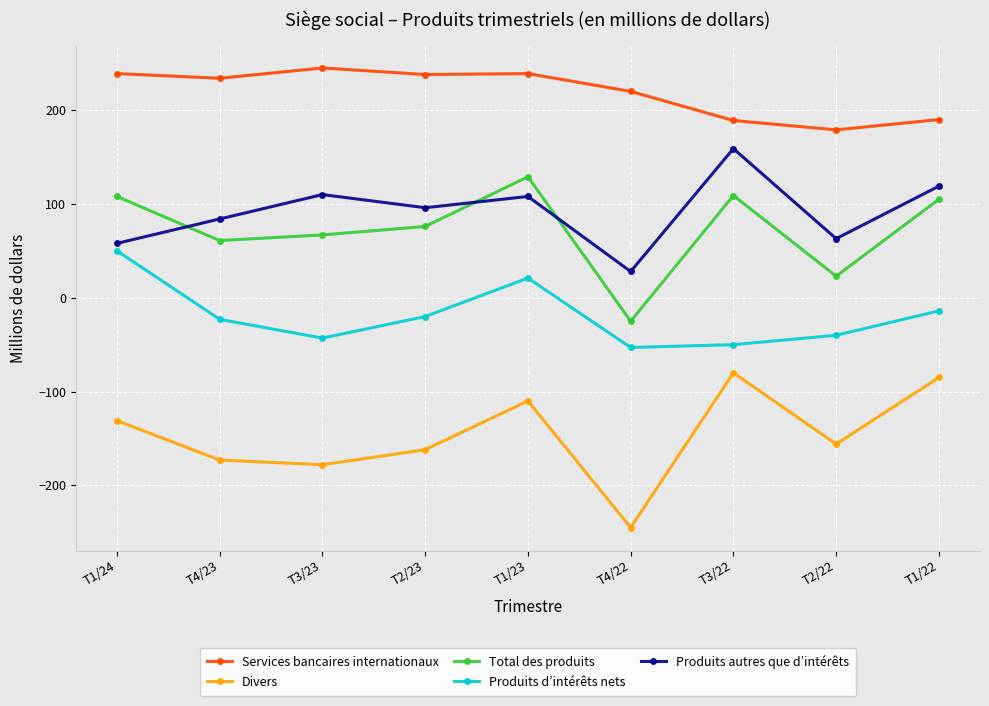

Between T2/23 and T2/22, which series saw the biggest shift?

Services bancaires internationaux